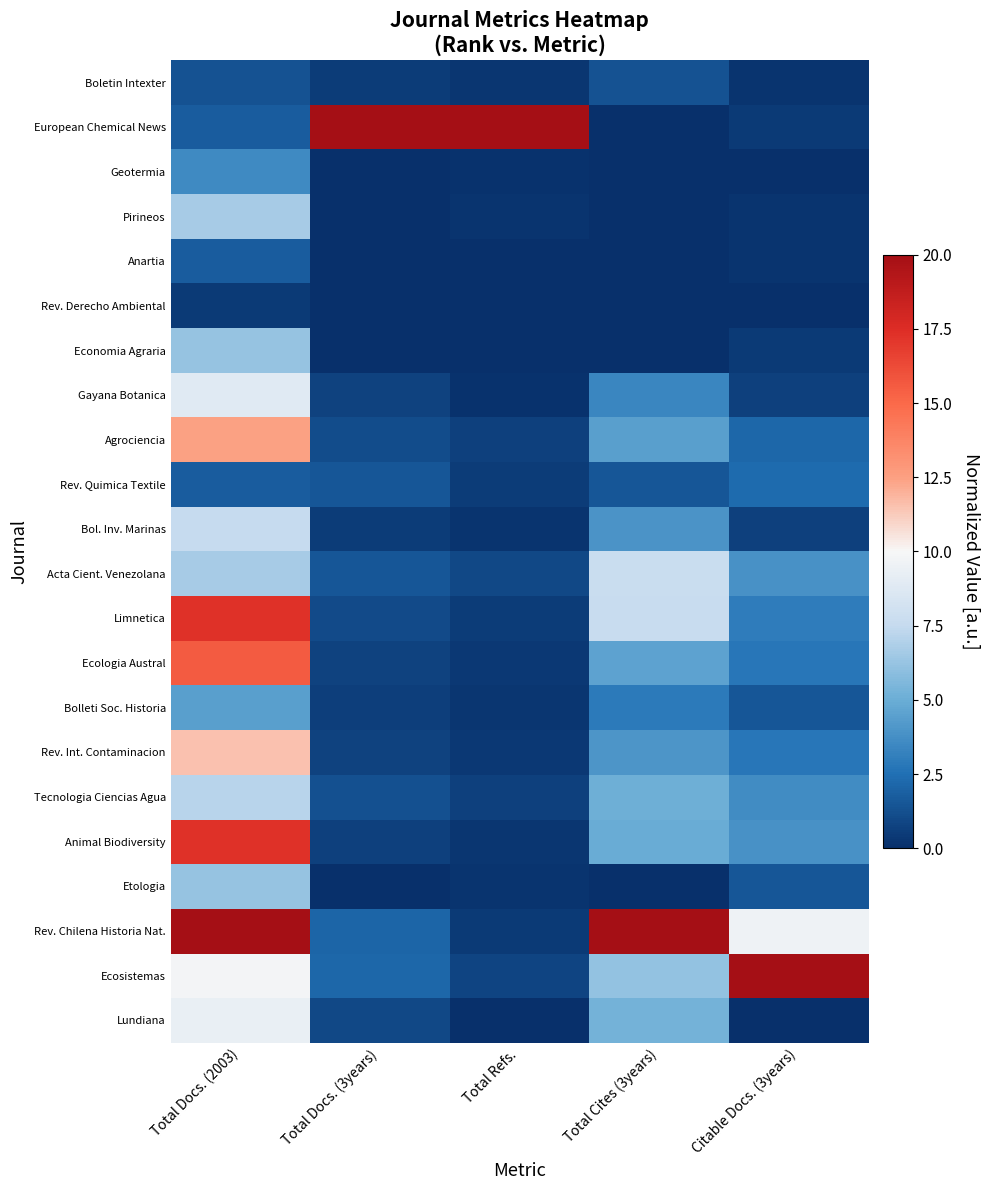

Count the number of categories in the chart.

5